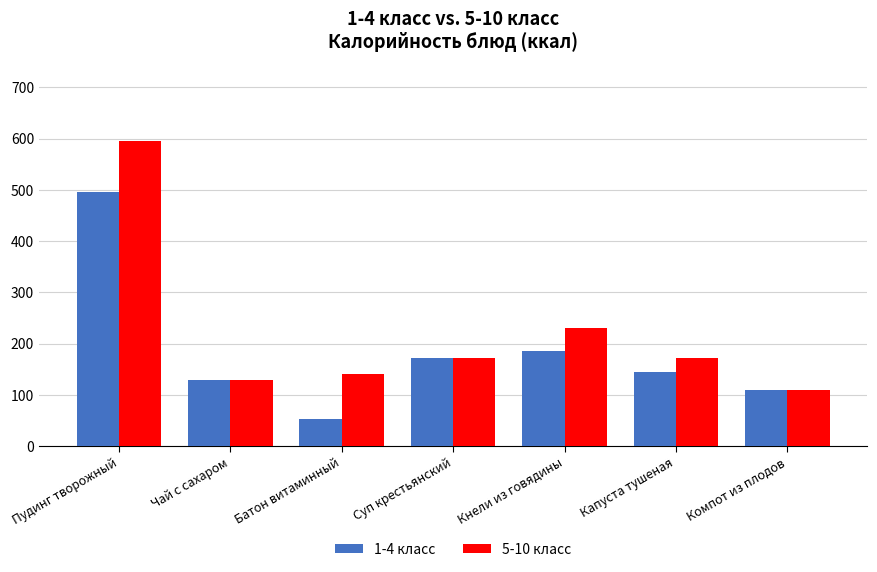

Rank the series by their maximum value, from lowest to highest.

1-4 класс, 5-10 класс